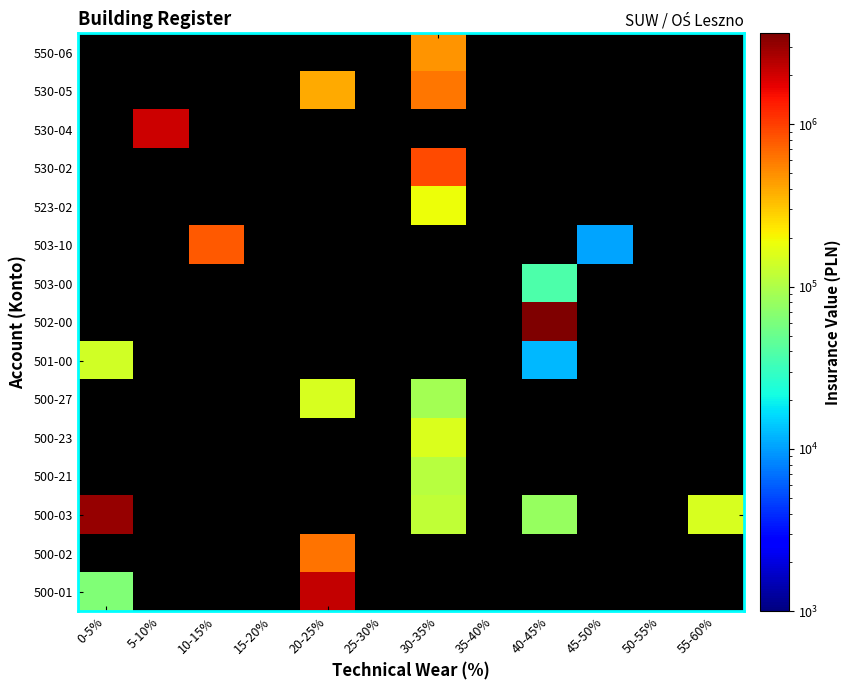

Is the value of 500-21 at 15-20% greater than the value of 503-00 at 35-40%?

No